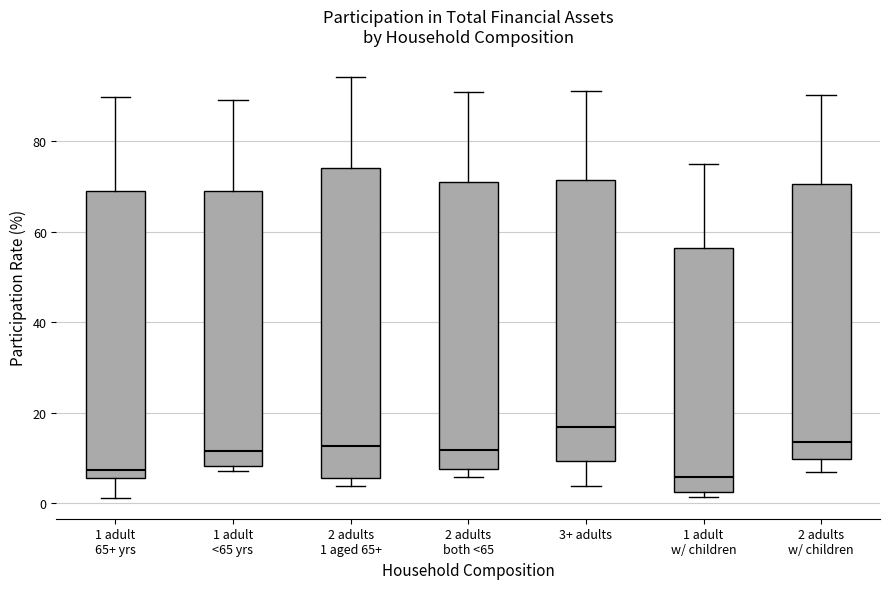

Which box has the highest median line?

3+ adults